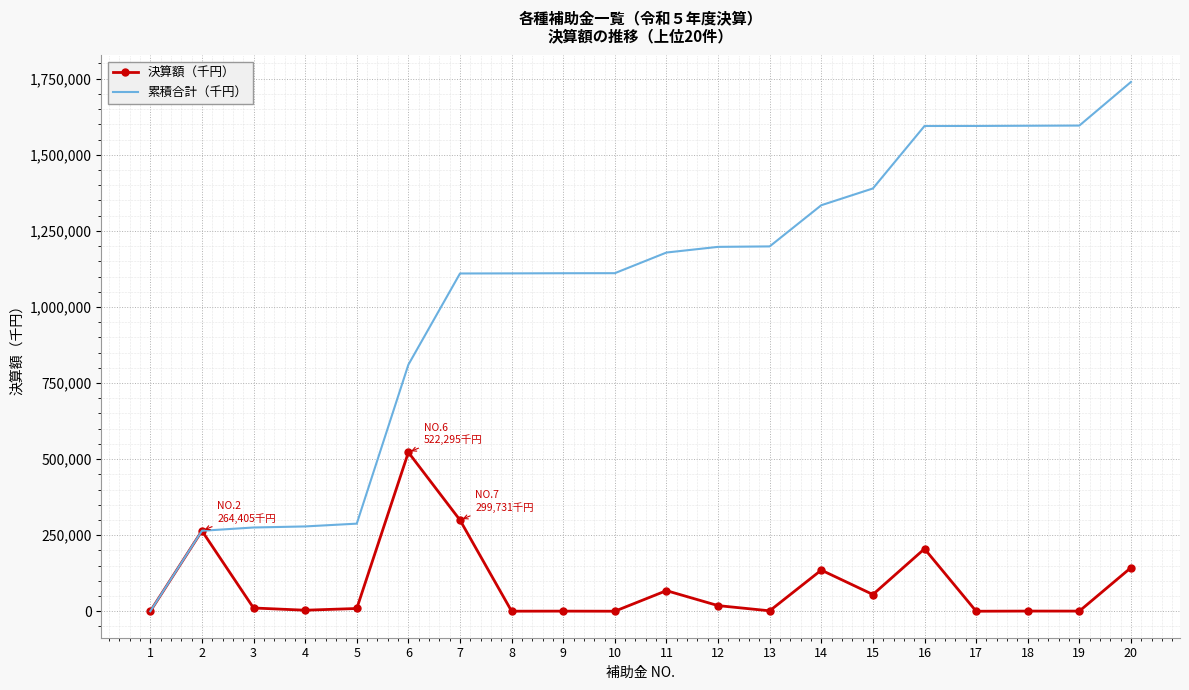

Is the value of 累積合計（千円） at 16 greater than the value of 決算額（千円） at 14?

Yes